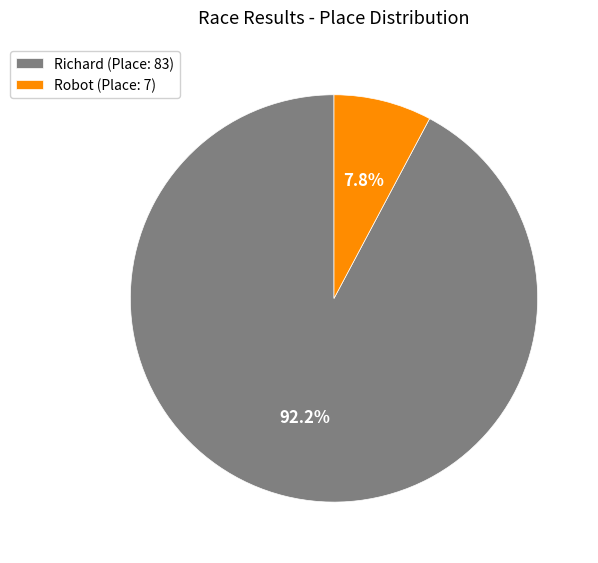

Which has a higher value, Robot (Place: 7) or Richard (Place: 83)?

Richard (Place: 83)